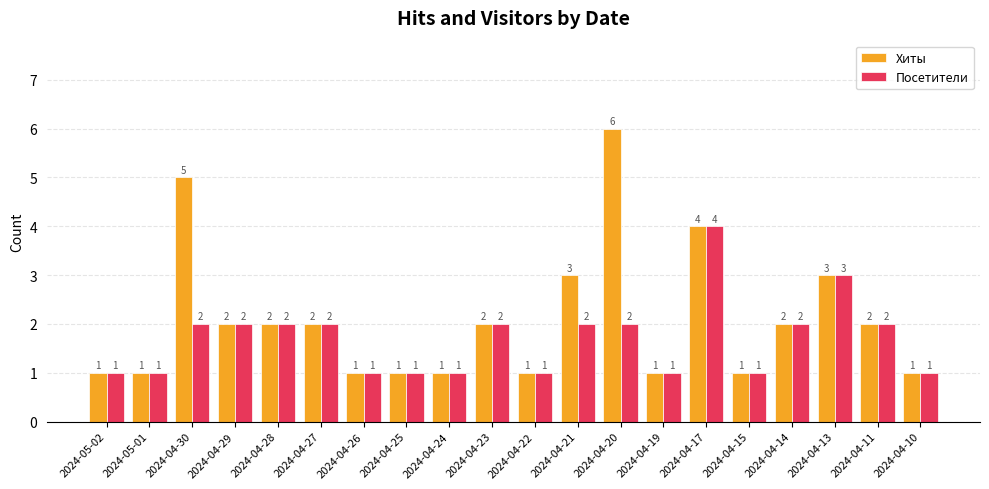

Where does the Хиты series first go above 2?

2024-04-30